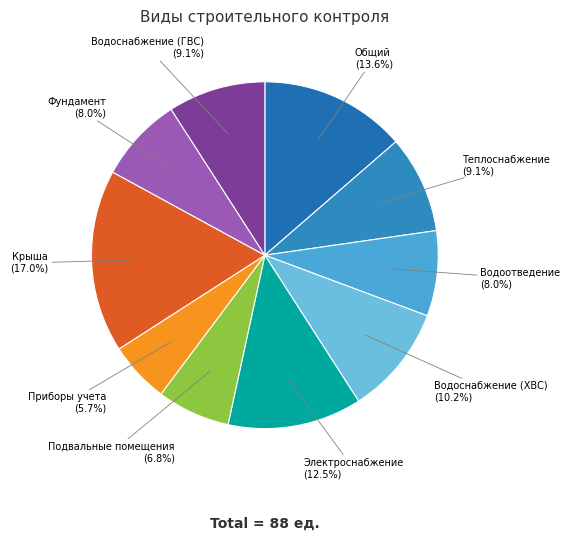

Which has a higher value, Общий or Водоотведение?

Общий